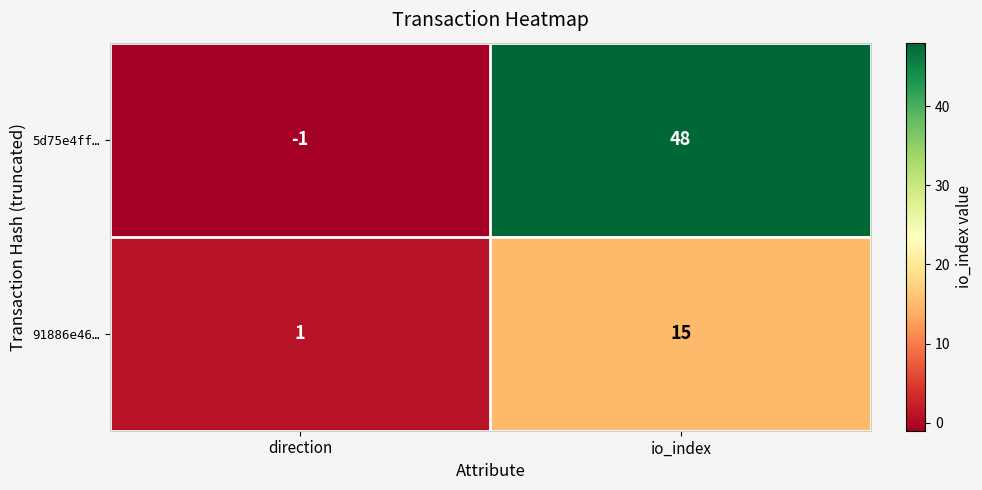

Which series has the largest total across all categories?

5d75e4ff…